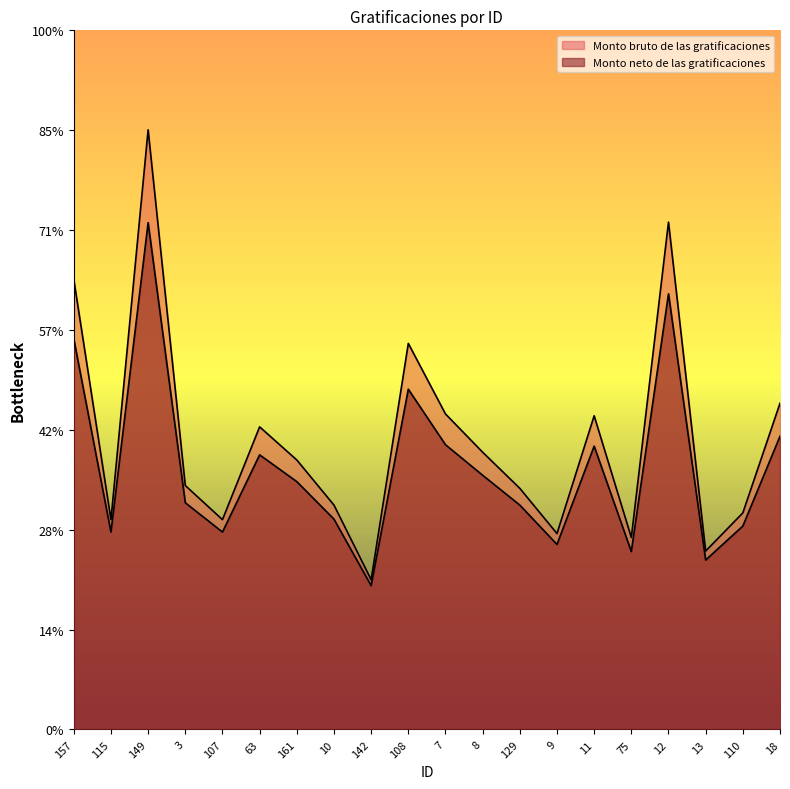

Which category has the highest value across all series?

149